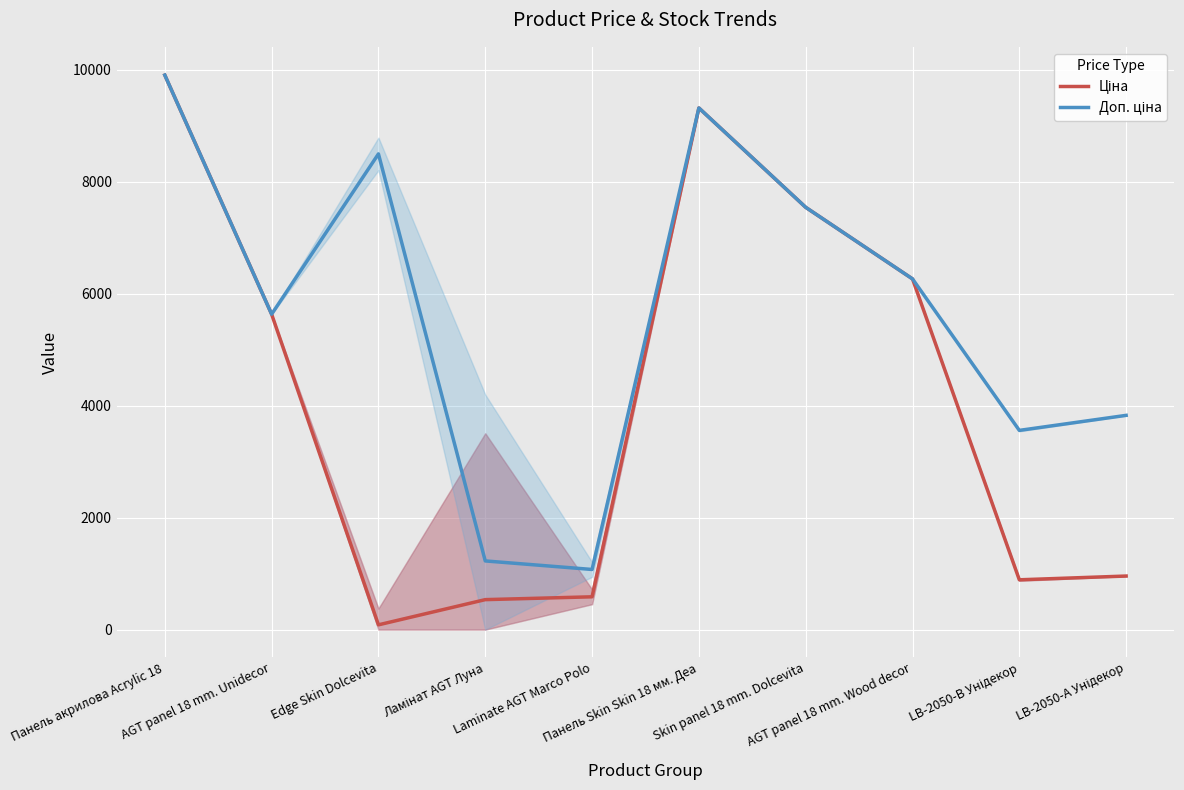

In Доп. ціна, how many points are lower than both neighbors (excluding endpoints)?

3